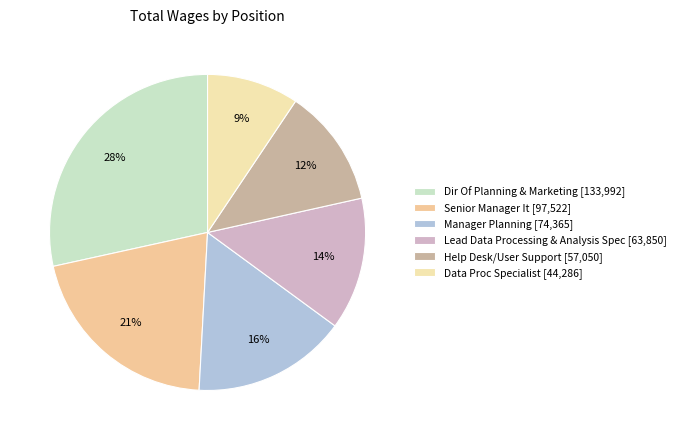

What is the ratio of the value at Lead Data Processing & Analysis Spec to the value at Dir Of Planning & Marketing?

0.5